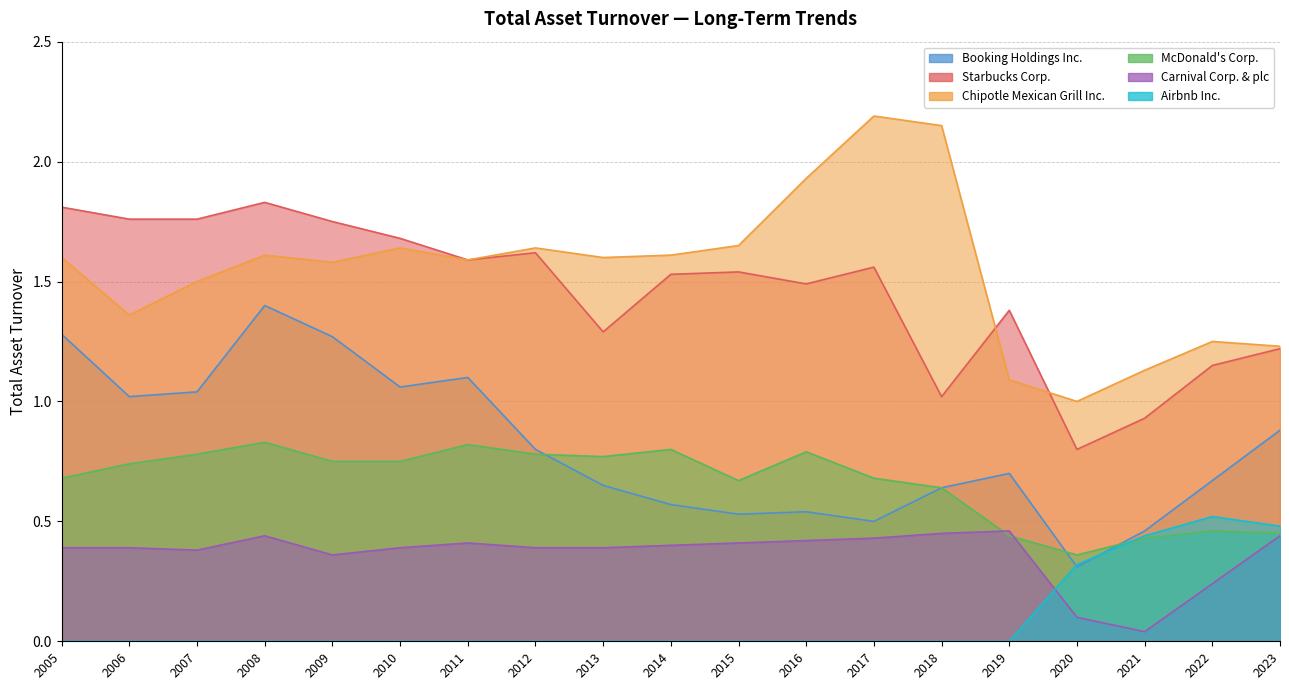

The Booking Holdings Inc. series shows 1.3 at 2005. True or false?

True